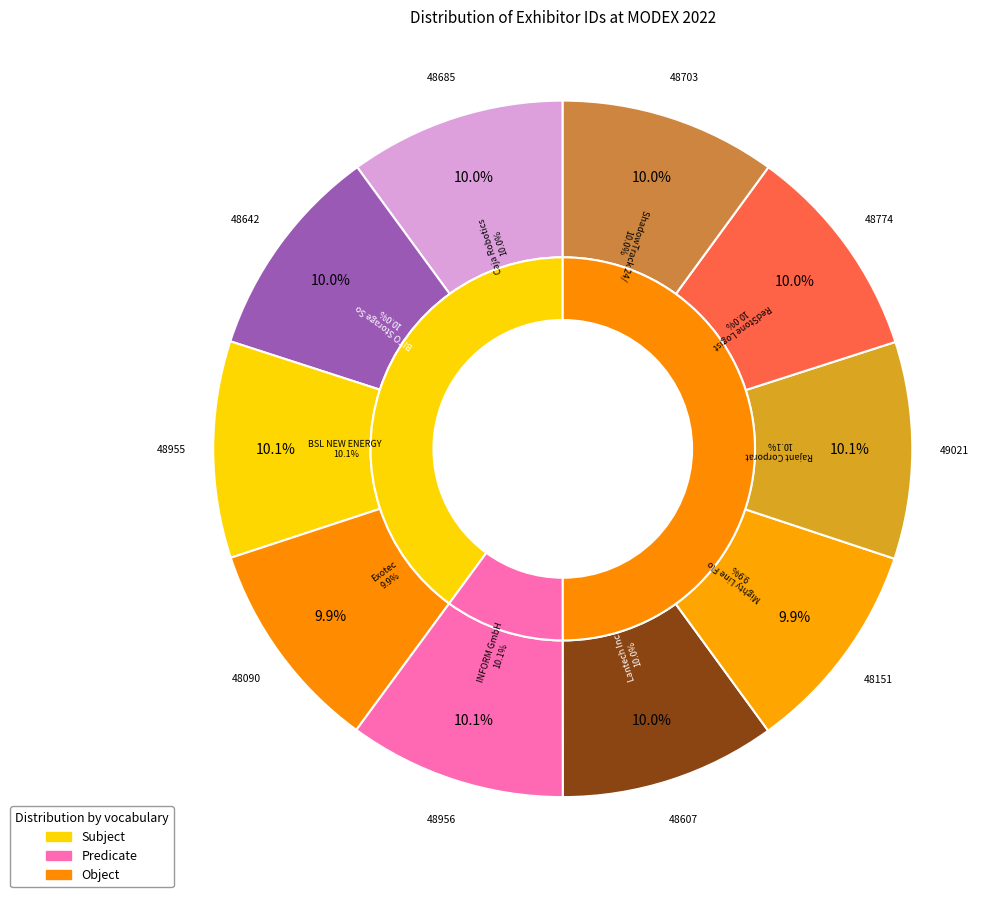

What is the change in value from BITO Storage Solutions US, Inc. to INFORM GmbH?

+314